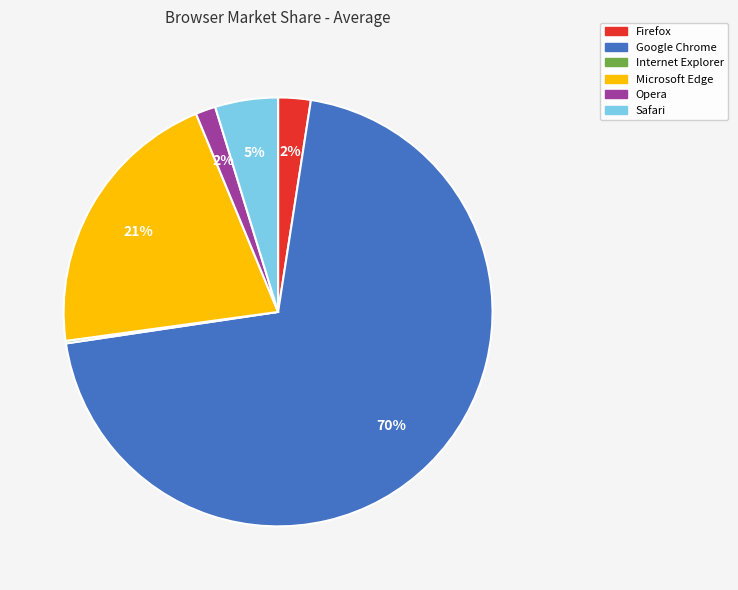

The Opera slice represents 13% of the pie. True or false?

False